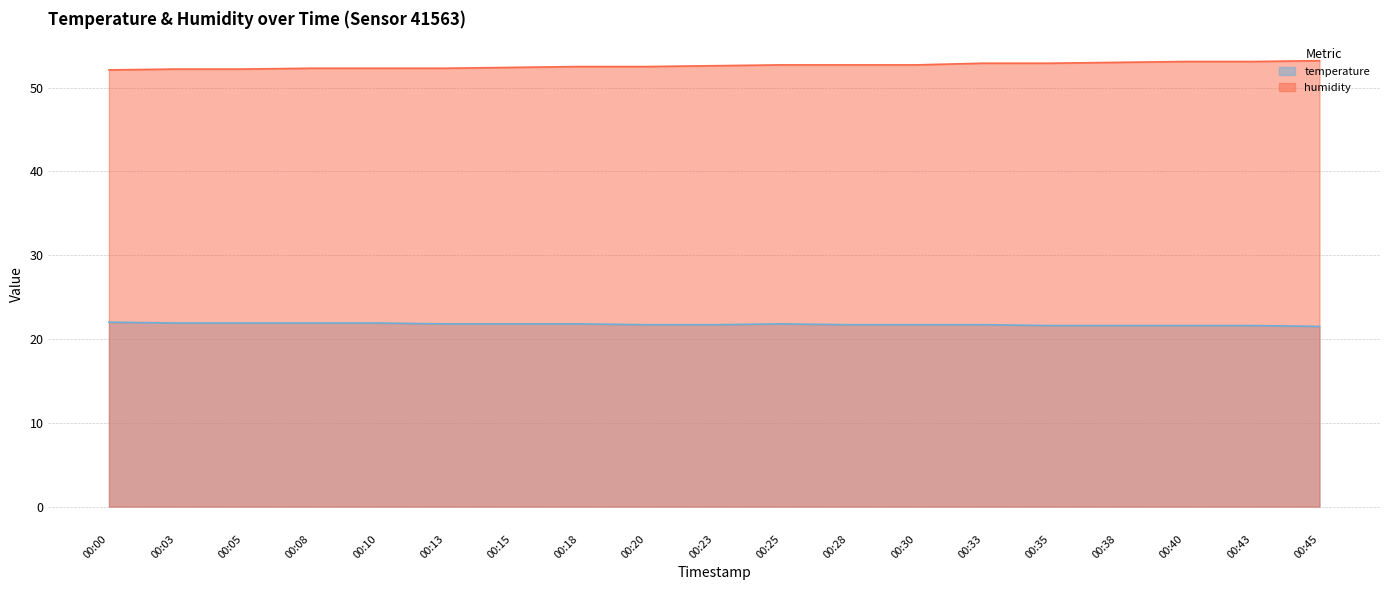

True or false: temperature has more than 1 interior local peaks.

False